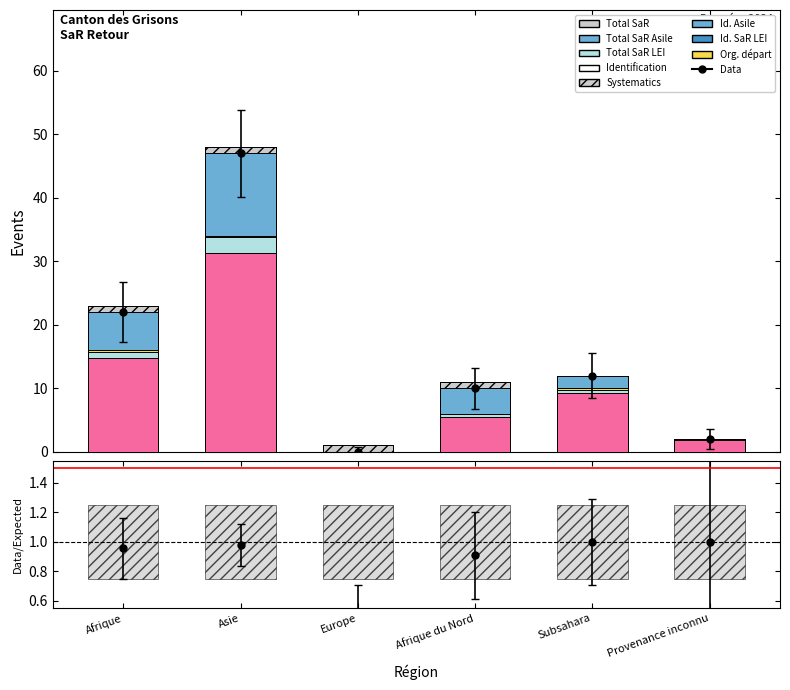

What is the sum of the Id. Asile (top) values at Afrique and Subsahara?

2.1